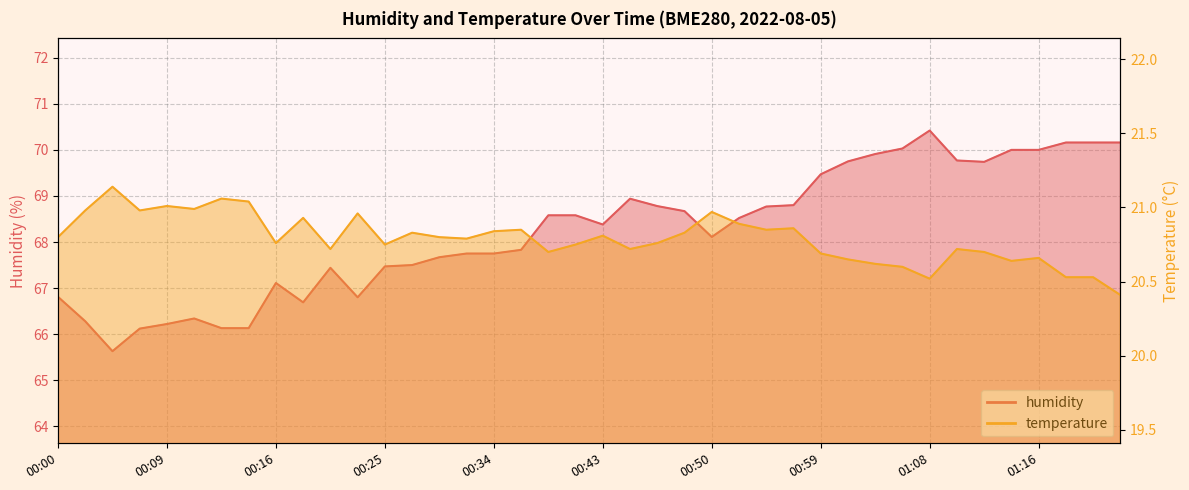

Reading left to right, extract all data points from this chart.

humidity: 66.8	66.3	65.6	66.1	66.2	66.3	66.1	66.1	67.1	66.7	67.4	66.8	67.5	67.5	67.7	67.8	67.8	67.8	68.6	68.6	68.4	68.9	68.8	68.7	68.1	68.5	68.8	68.8	69.5	69.8	69.9	70.0	70.4	69.8	69.7	70.0	70.0	70.2	70.2	70.2
temperature: 20.8	21.0	21.1	21.0	21.0	21.0	21.1	21.0	20.8	20.9	20.7	21.0	20.8	20.8	20.8	20.8	20.8	20.9	20.7	20.8	20.8	20.7	20.8	20.8	21.0	20.9	20.9	20.9	20.7	20.6	20.6	20.6	20.5	20.7	20.7	20.6	20.7	20.5	20.5	20.4